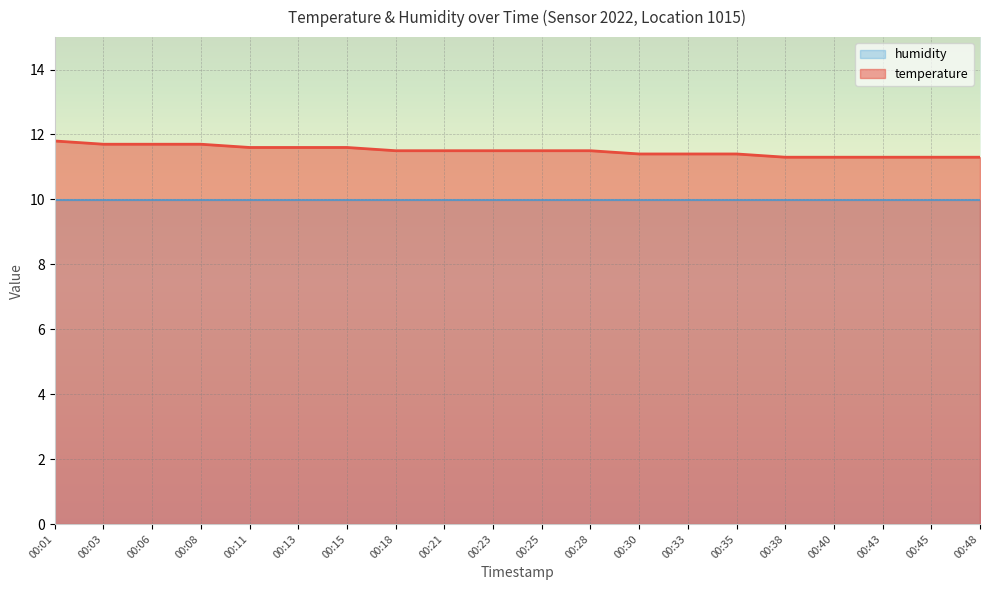

The chart shows a value of 3.9 at 00:21. True or false?

False